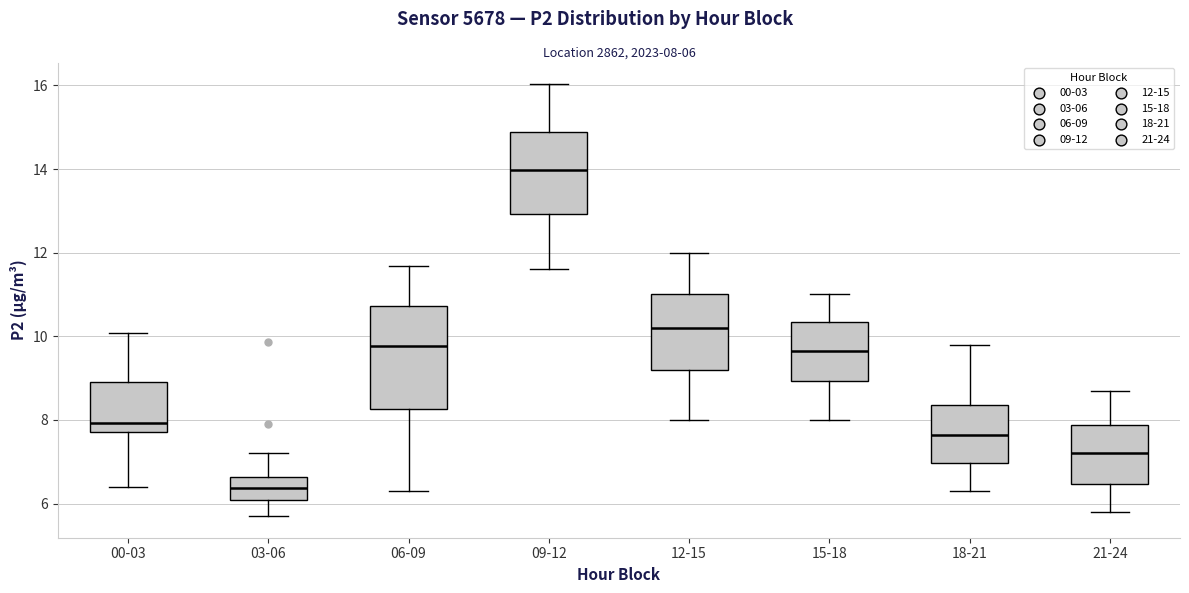

Which box has the highest median line?

09-12